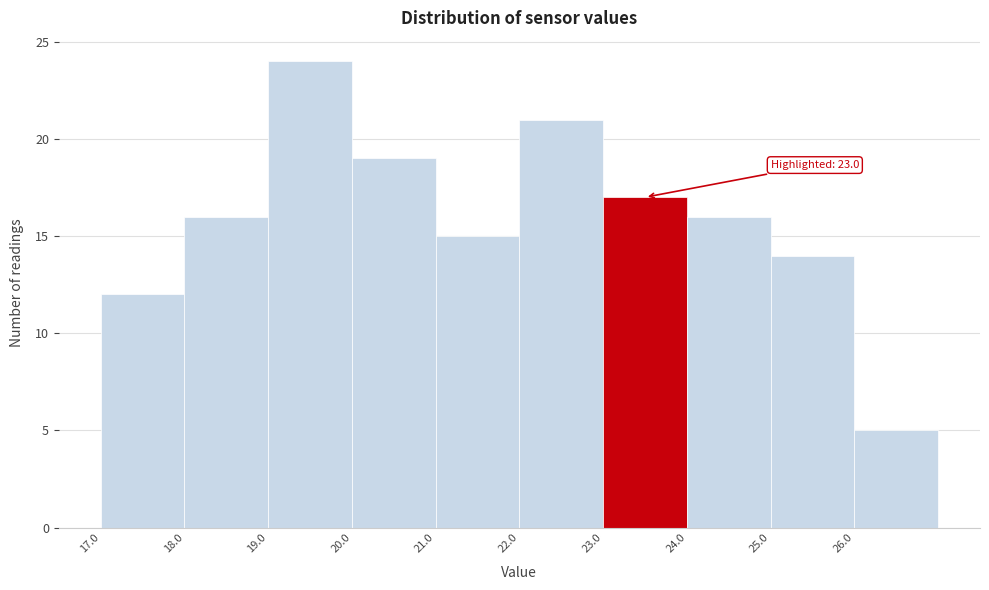

Over which range of the x-axis is the bar tallest?

19 to 20